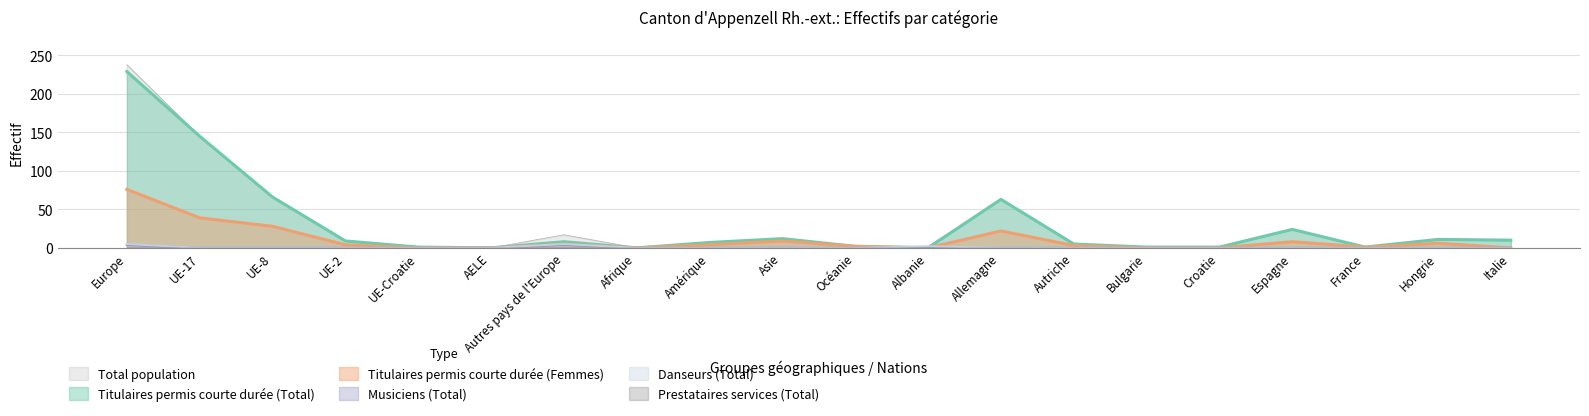

True or false: Total population and Titulaires permis courte durée (Femmes) cross at least once.

False